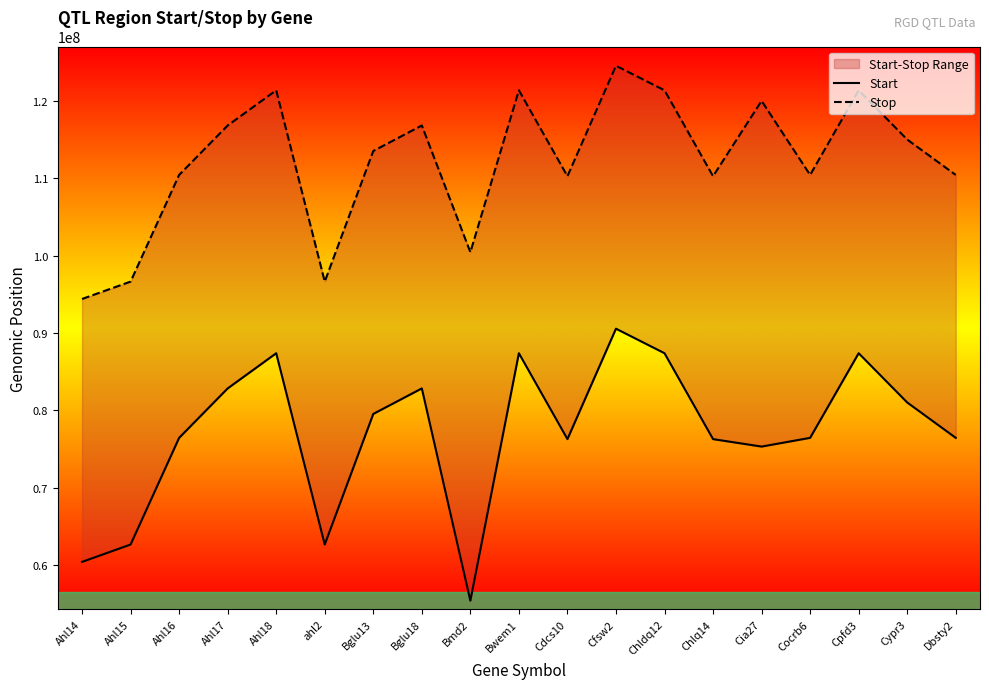

True or false: Stop and Start cross at least once.

False